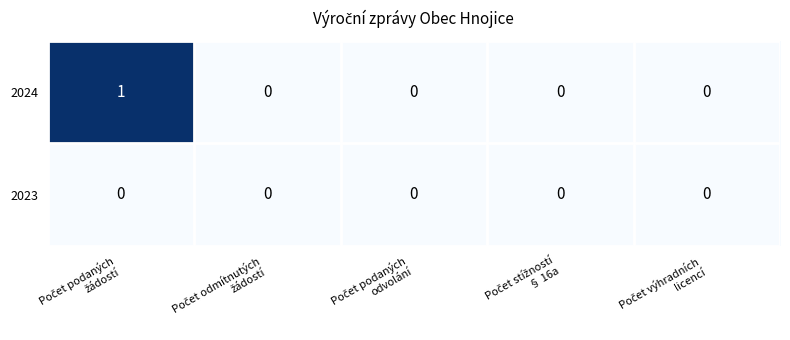

List the series in order of their peak value, lowest first.

2023, 2024